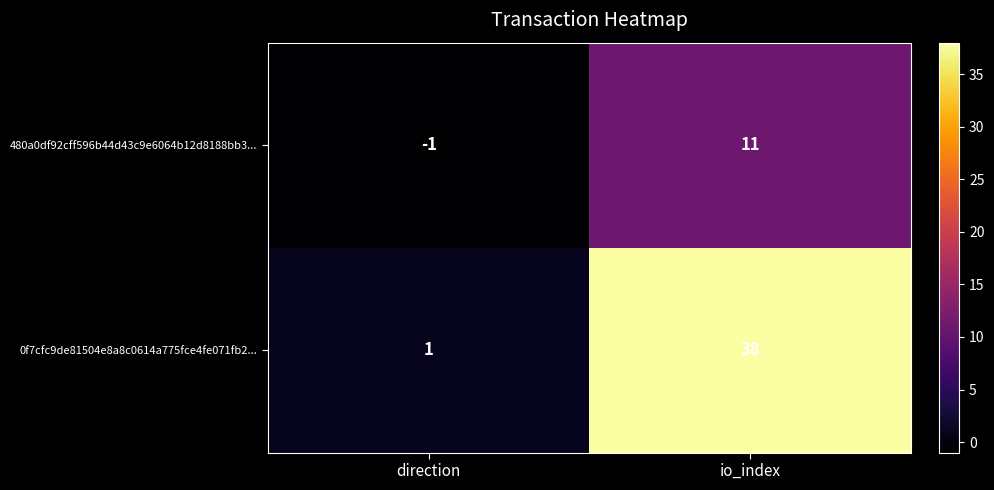

How many series are shown in this chart?

2